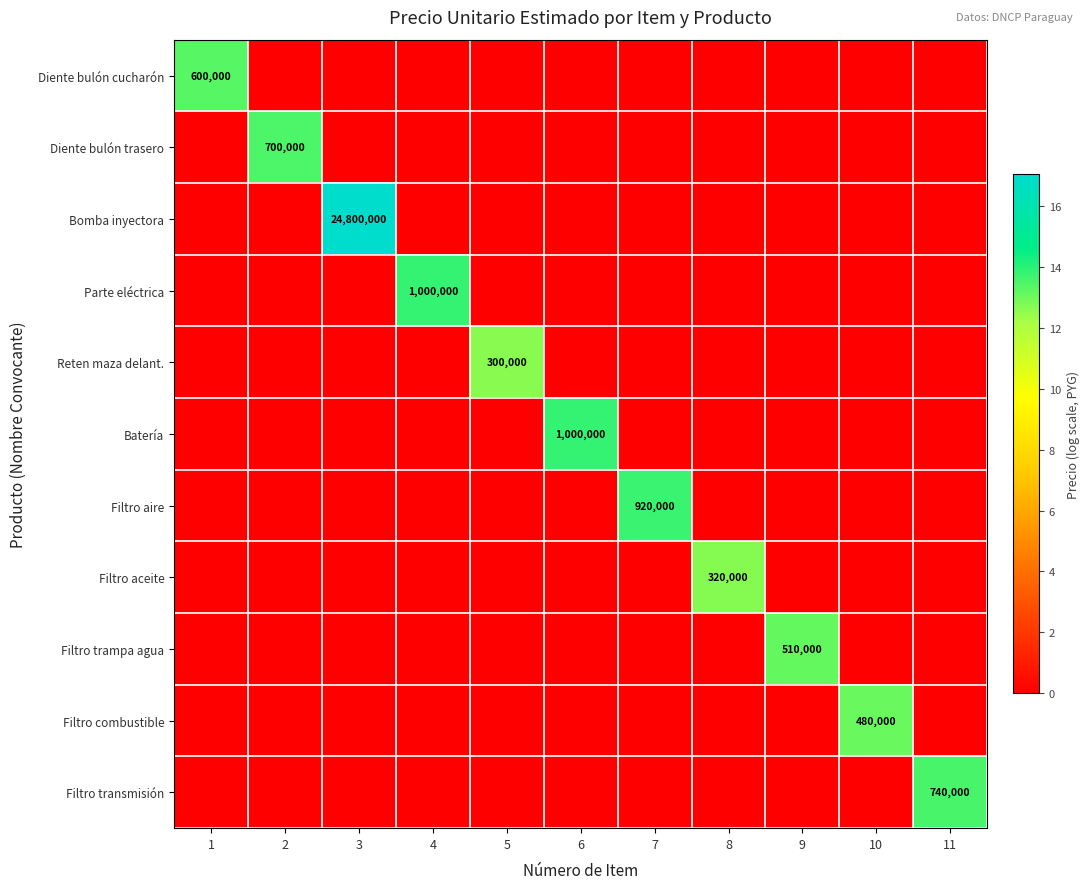

What is the difference between the maximum and second lowest values in the Batería series?

13.8